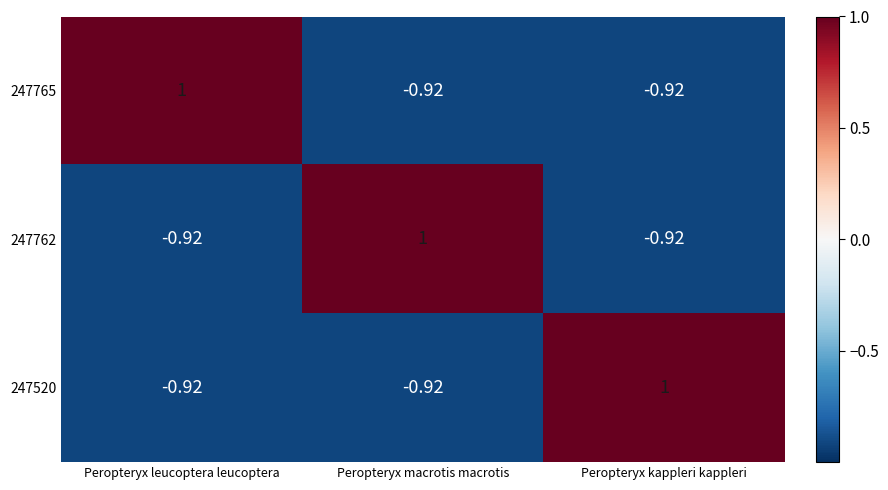

Where does the 247520 series first go above 0?

Peropteryx kappleri kappleri